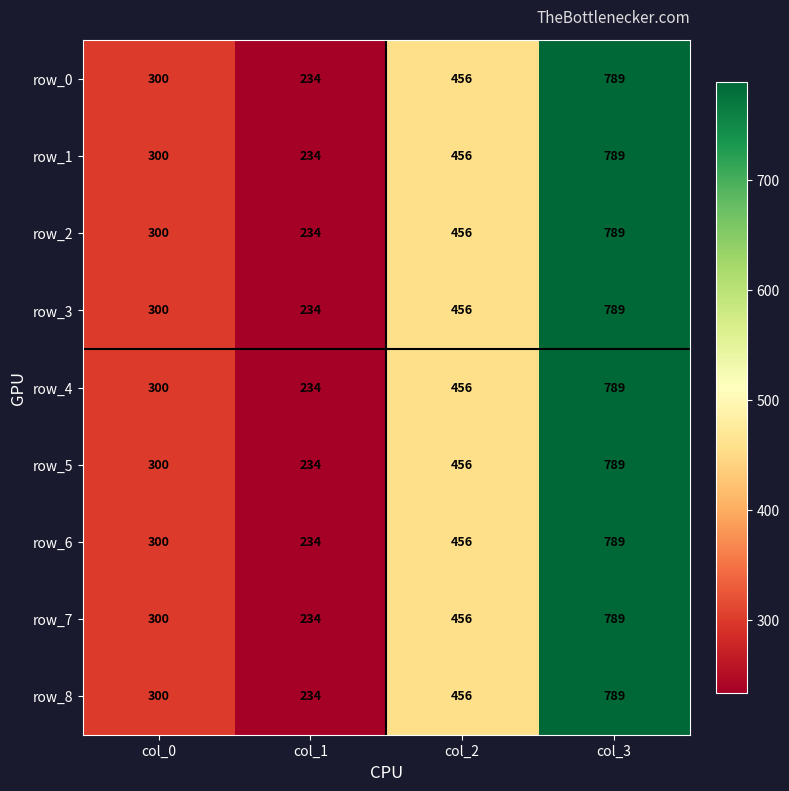

What is the sum of the row_6 values at col_0 and col_3?

1089